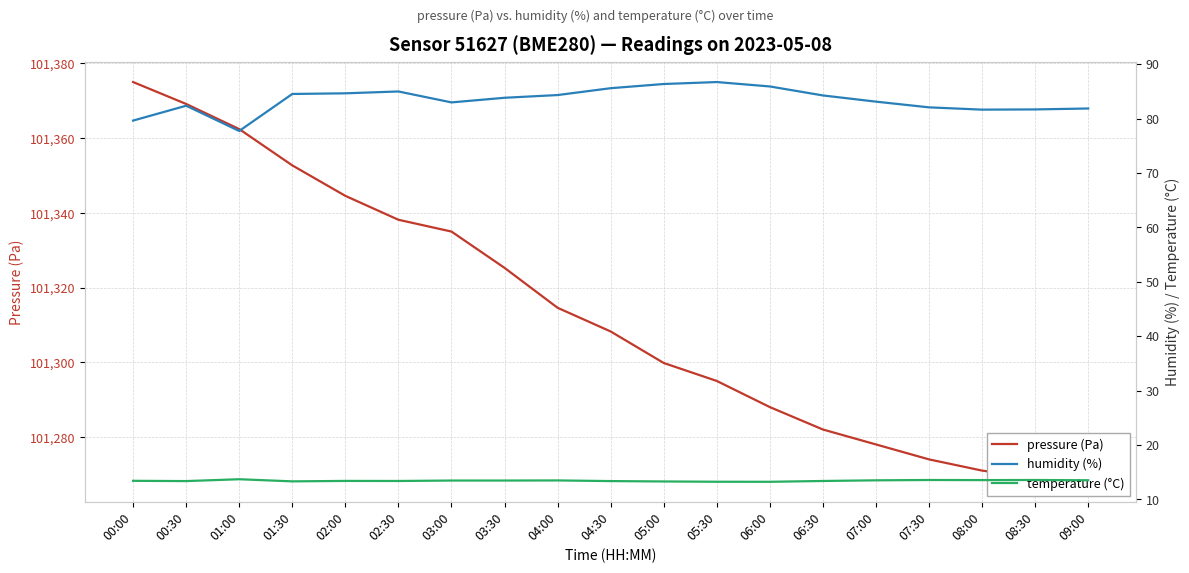

What is the maximum value for humidity (%)?

86.7